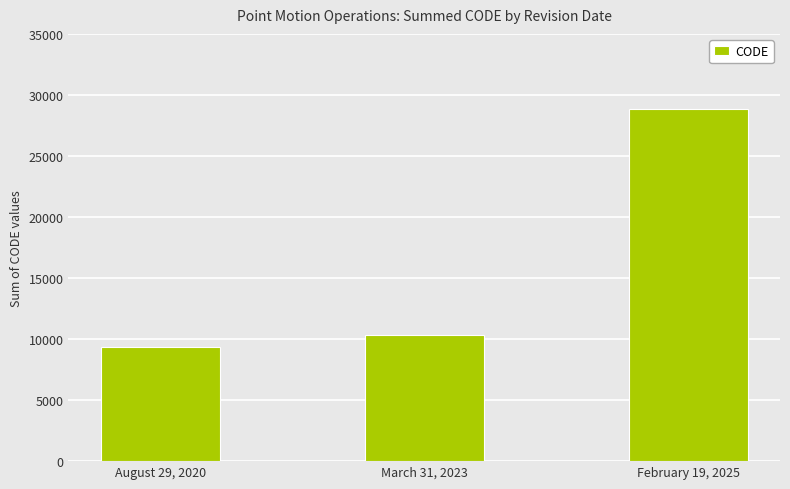

The chart shows a value of 8281 at February 19, 2025. True or false?

False